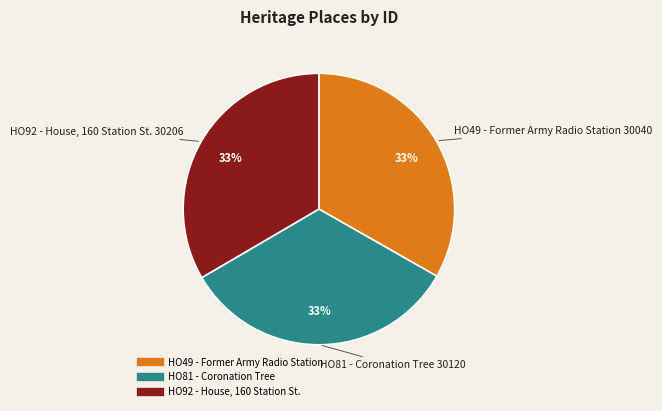

Does any single category account for the majority?

No